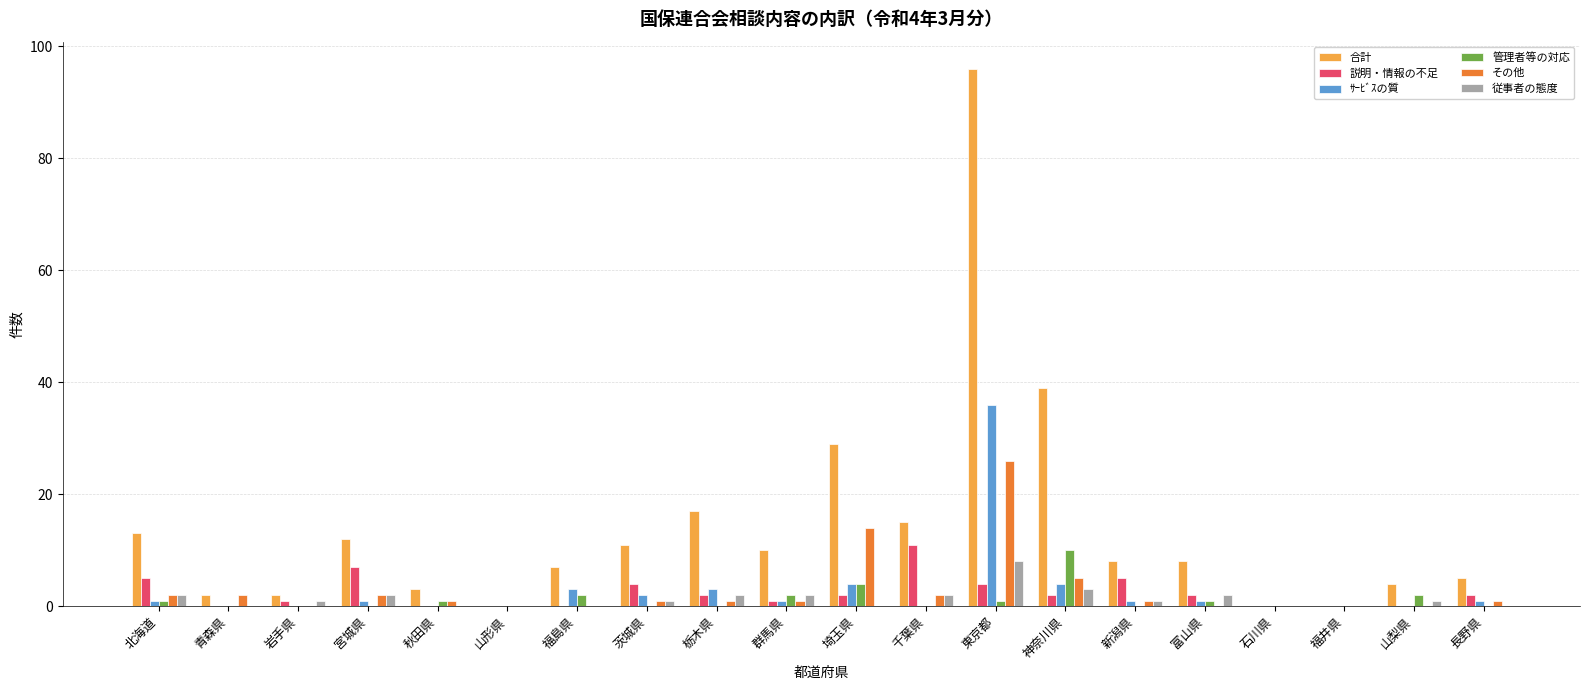

What is the total value across all series at 秋田県?

5